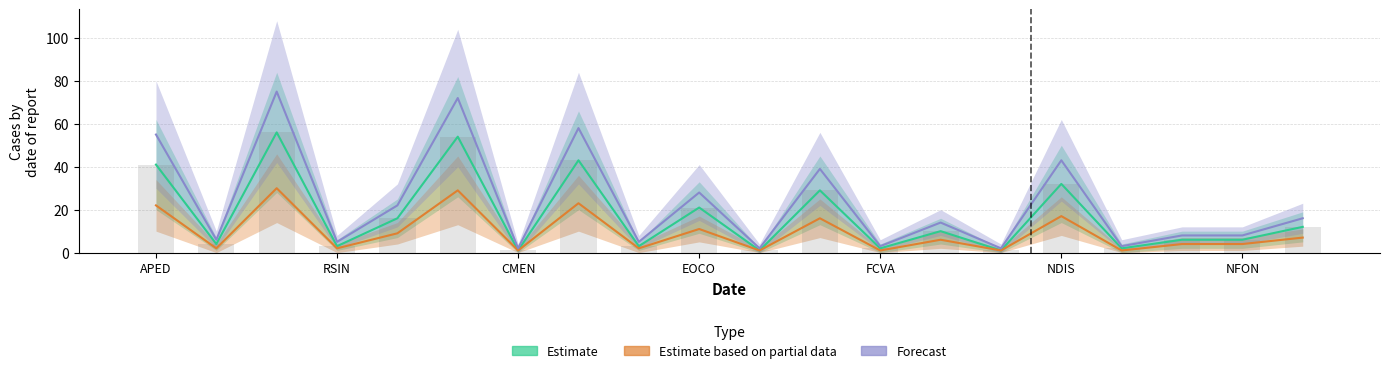

Is the value of Estimate based on partial data at ESUM greater than the value of Estimate at ADEU?

Yes